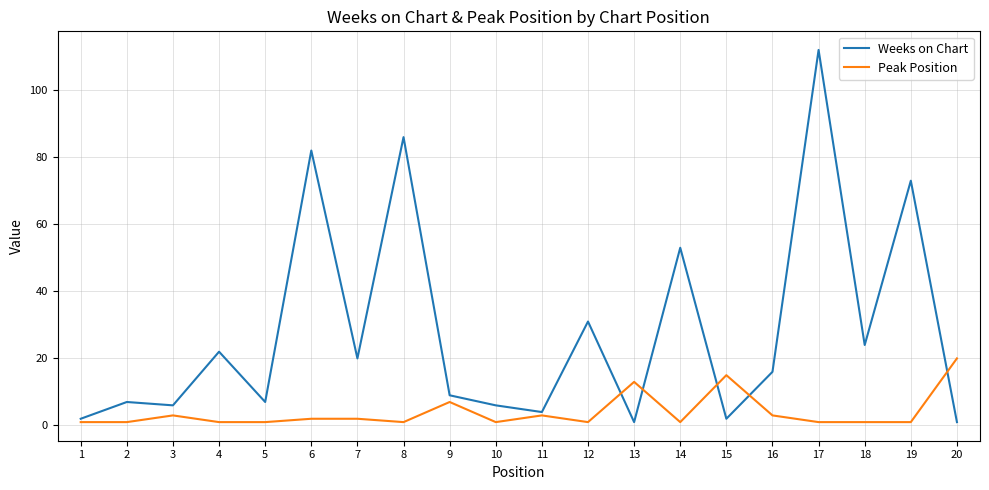

Which series has the largest range (max minus min)?

Weeks on Chart